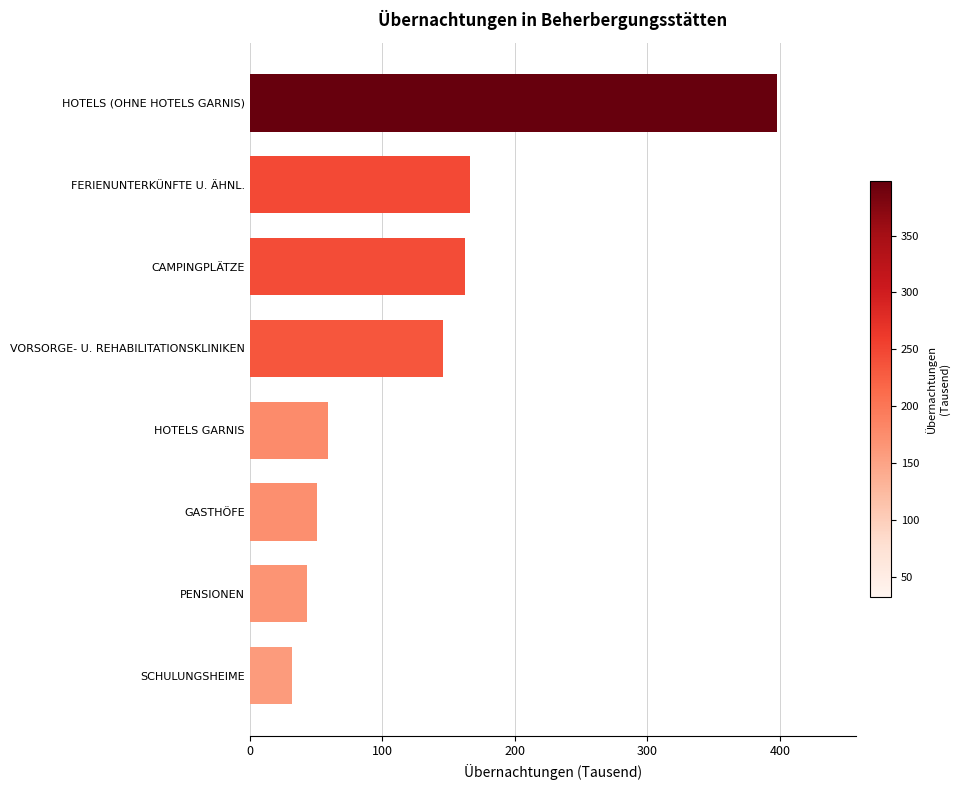

What value does the data have at CAMPINGPLÄTZE?

162.4